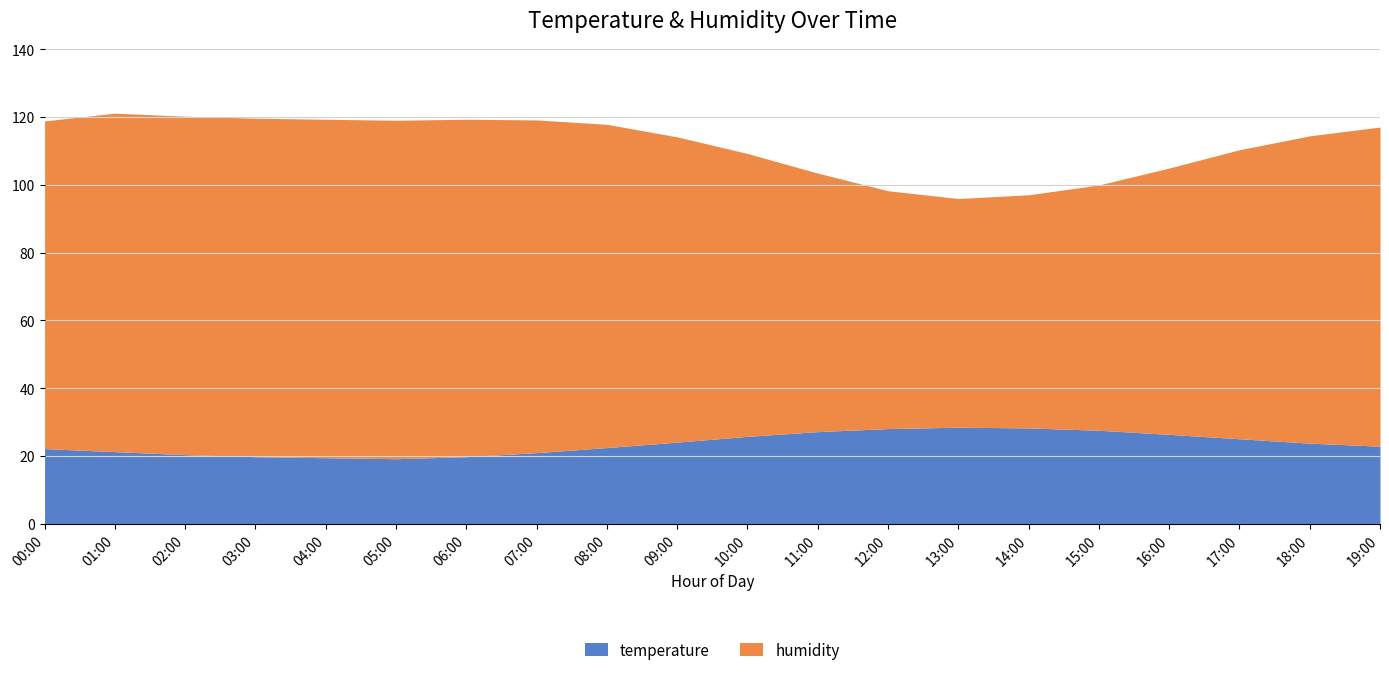

What is the greatest value displayed?

99.9